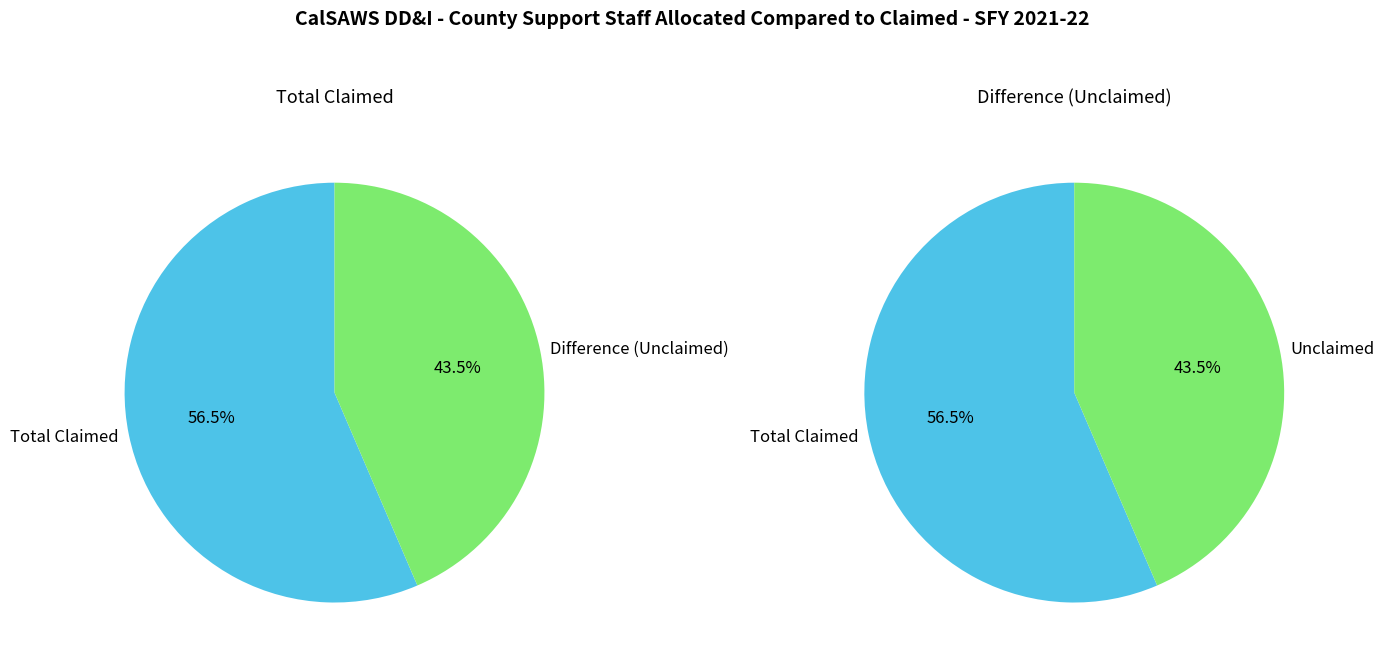

Is it true that Calaveras is 0% of the pie?

True